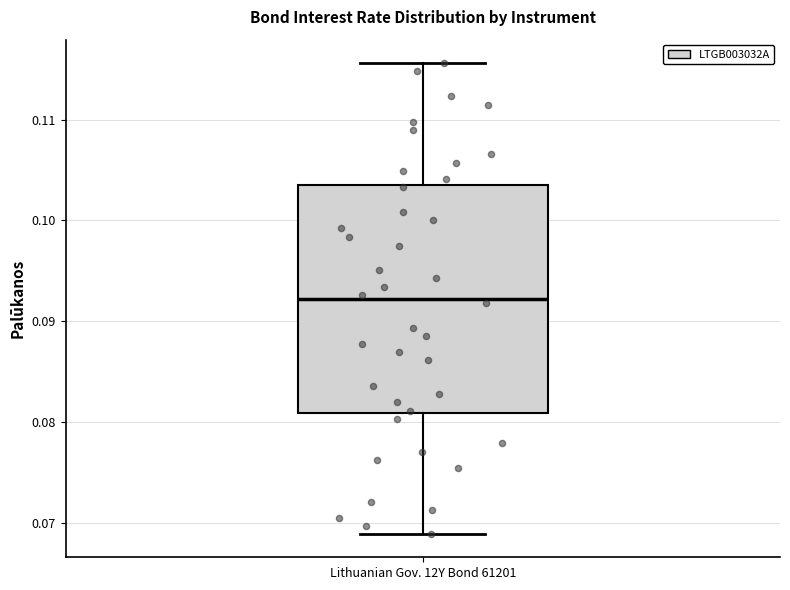

Read this box plot against the y-axis: the position of the median line, the range covered by the box, and the ends of both whiskers. The values are not printed on the chart, so give them approximately, as read against the axis.

median 0.092, box 0.081 to 0.104, whiskers 0.069 to 0.116